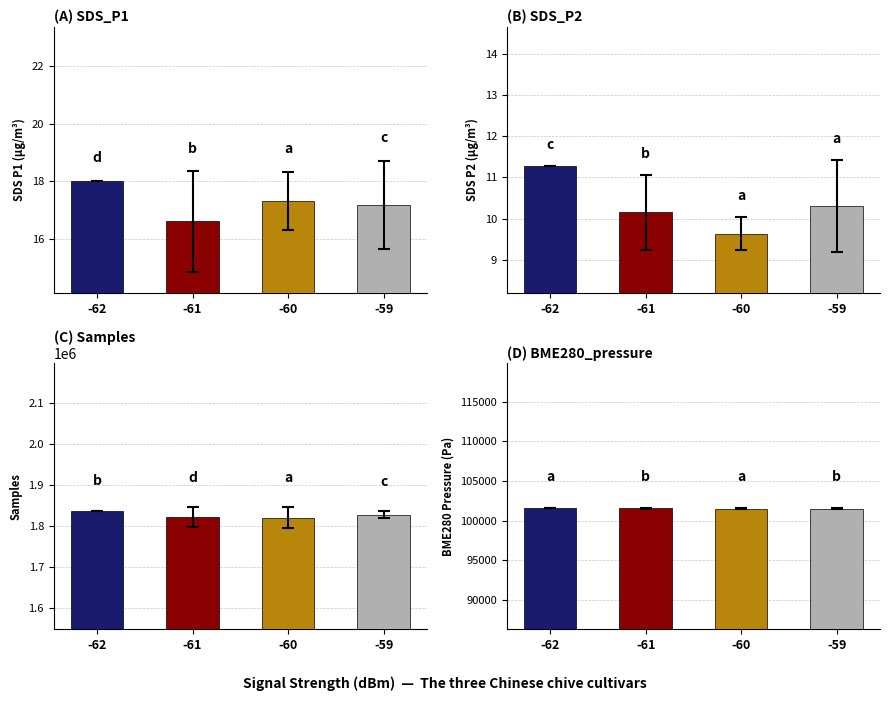

What is the average value of the BME280_pressure series?

101518.1